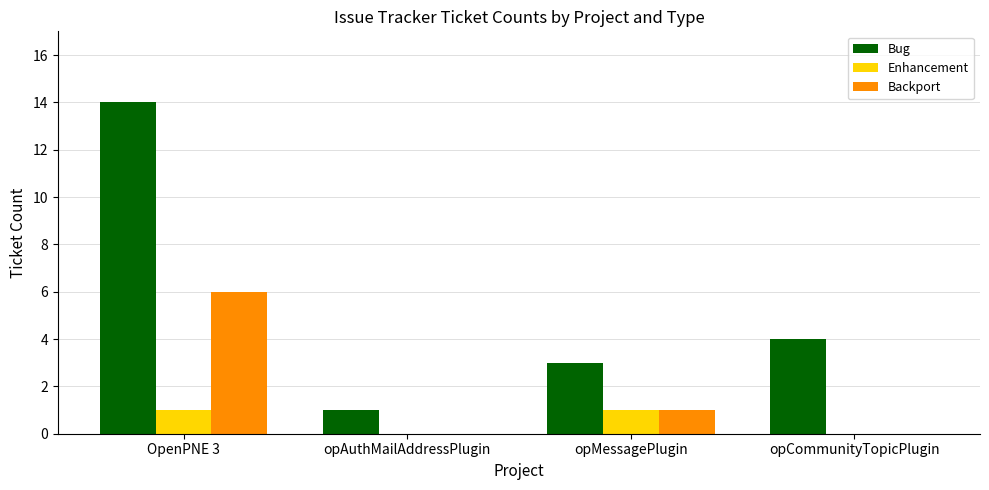

At which label does Backport first exceed 1?

OpenPNE 3